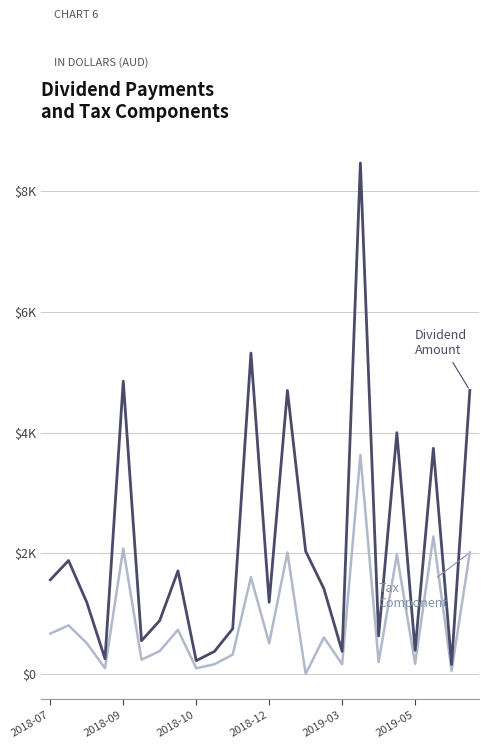

Is this an area chart (filled region under the line)?

No